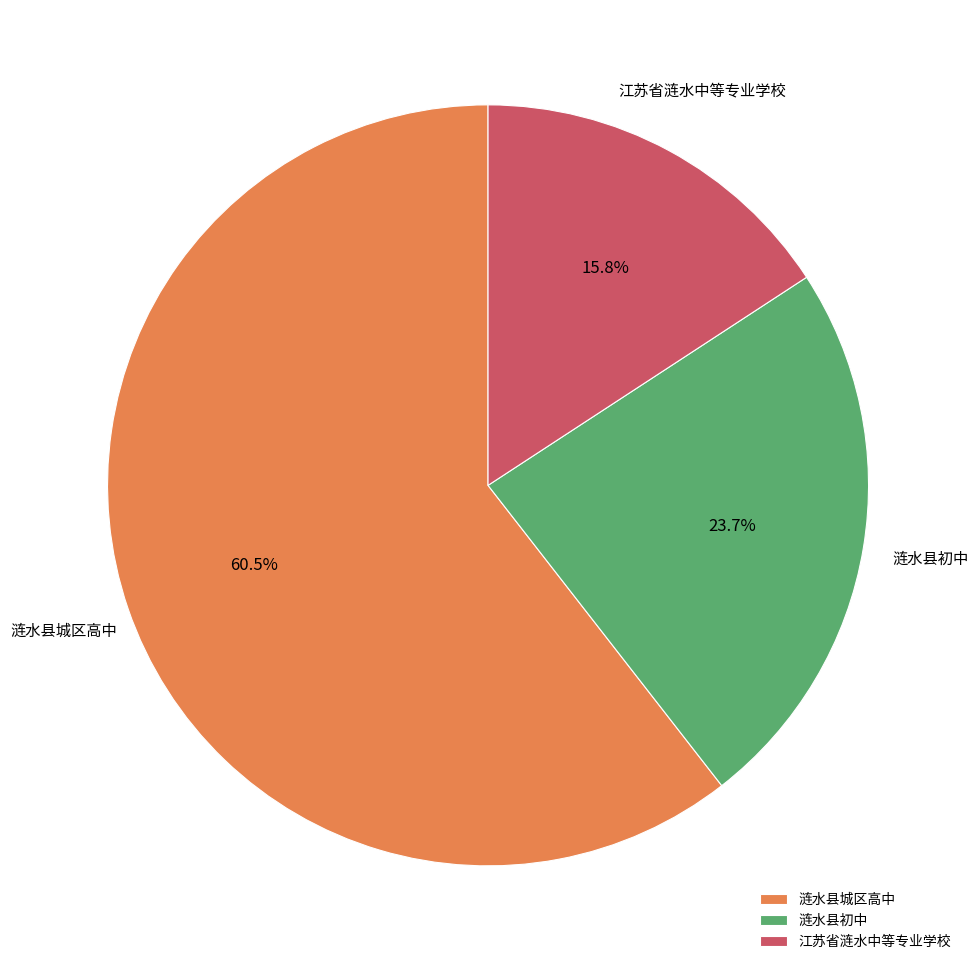

How many segments does this pie chart have?

3